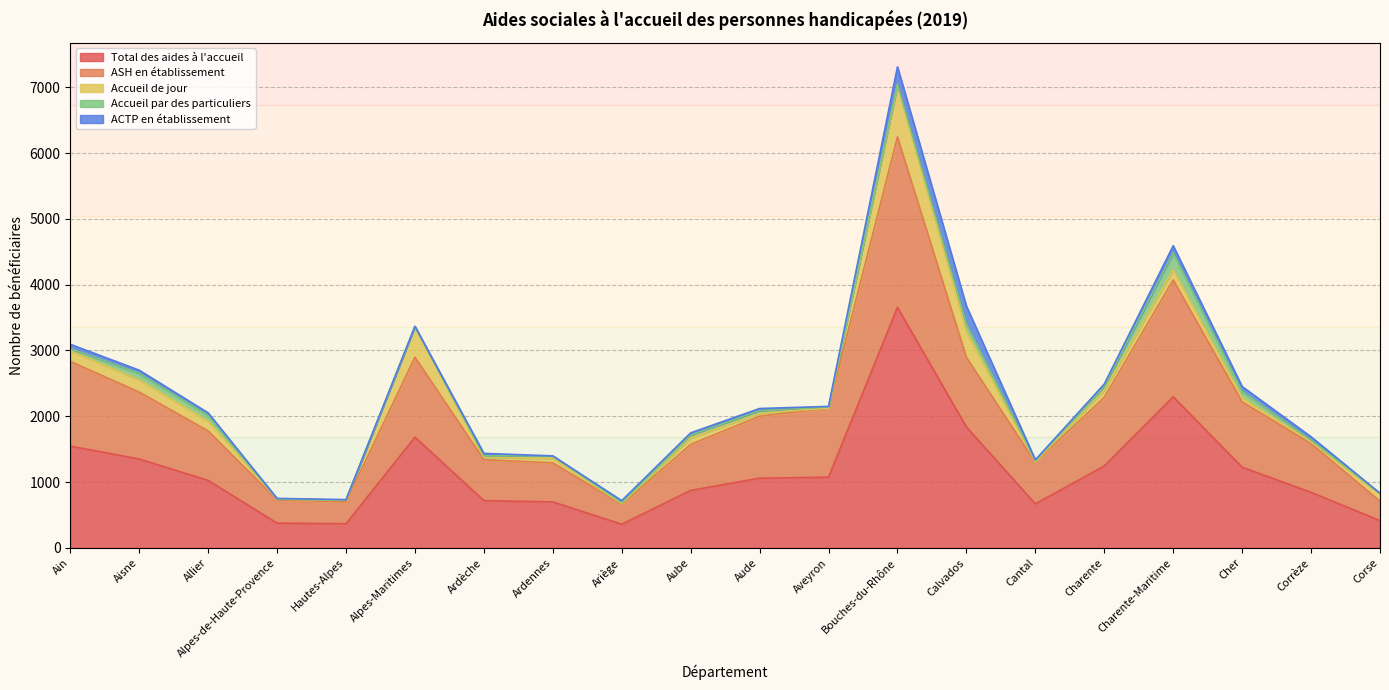

What is the average value of the Total des aides à l'accueil series?

1166